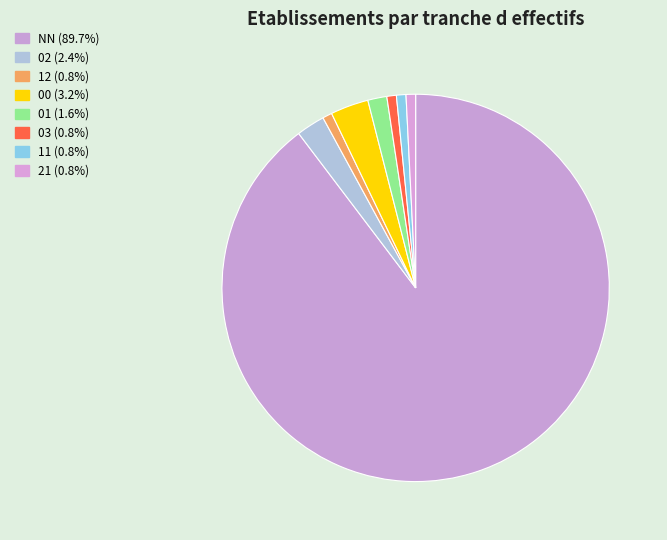

True or false: 12 accounts for 14% of the total.

False